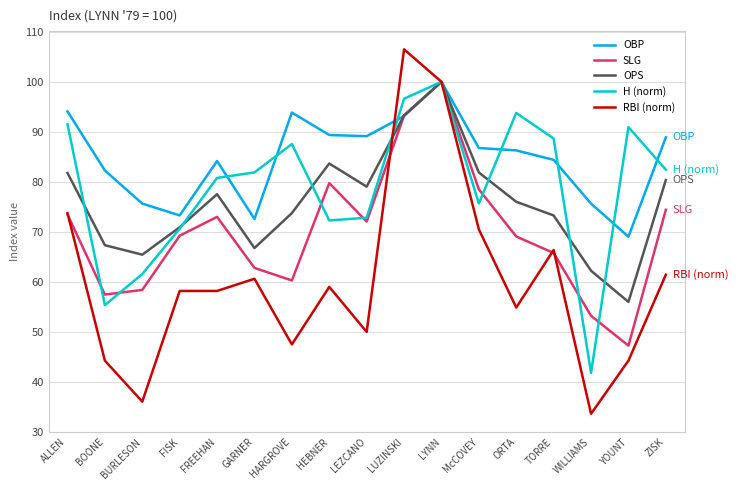

What is the minimum value for OBP?

69.0